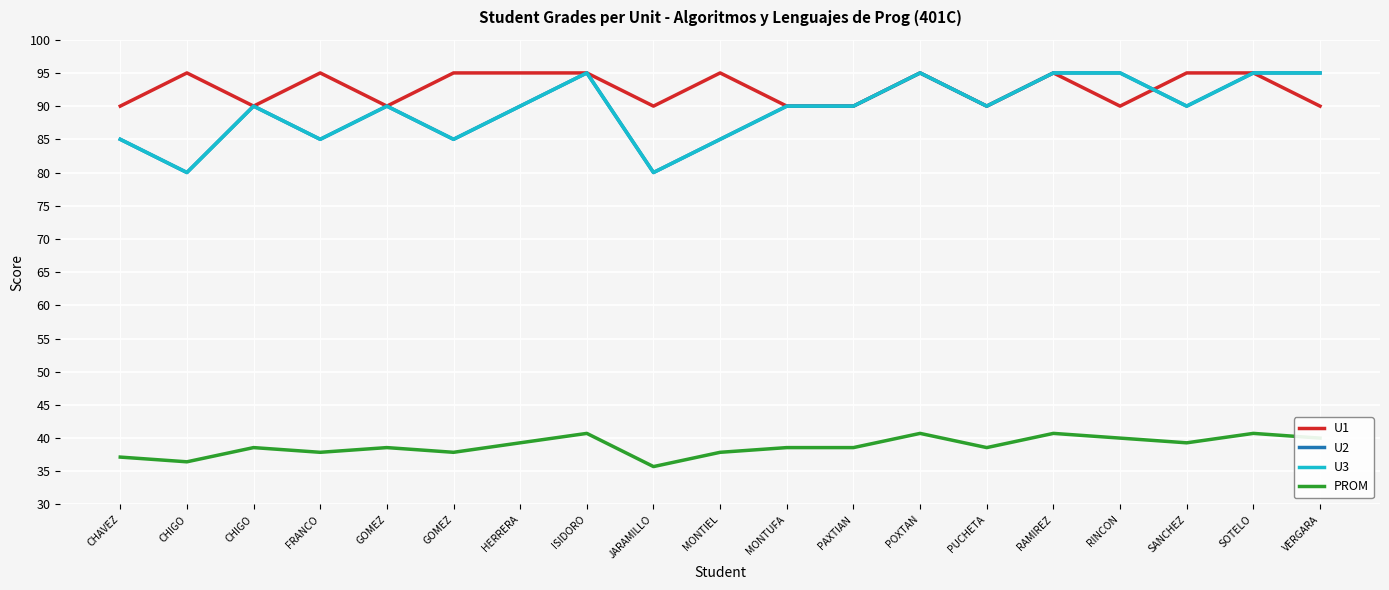

At how many categories does at least one series exceed 69?

19